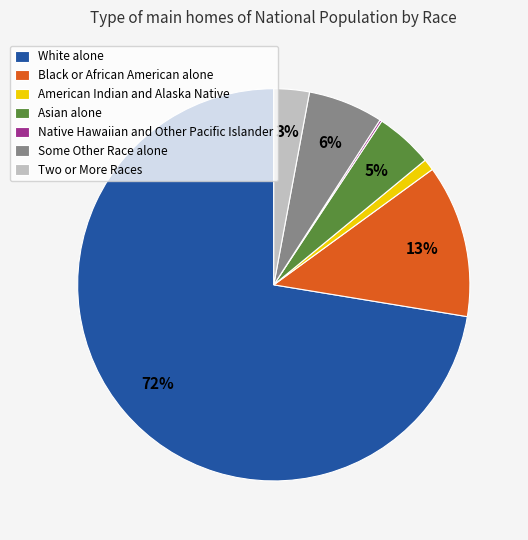

Is it true that Asian alone is 5% of the pie?

True